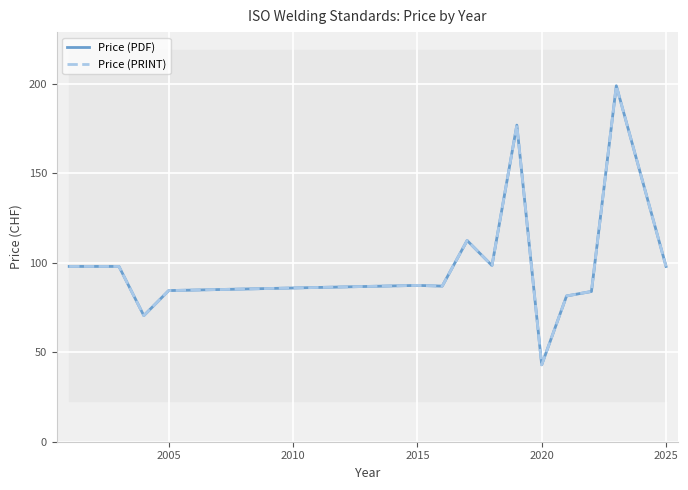

What is the value of the Price (PDF) point at the 12th from the left?

84.0